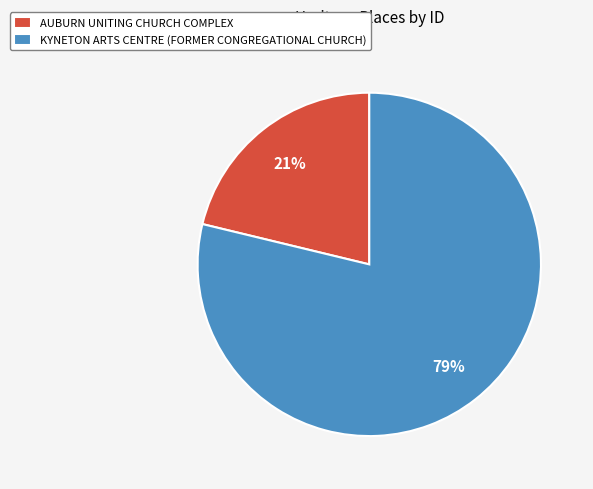

What percentage is the AUBURN UNITING CHURCH COMPLEX slice, to the nearest percent?

21%